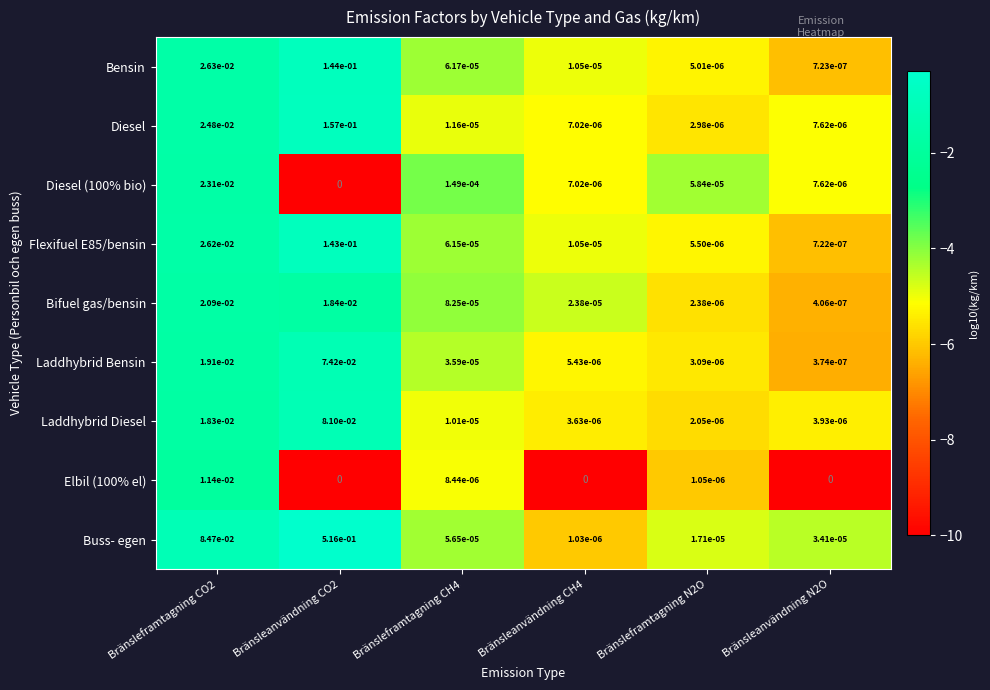

Which series changed the most between Bränsleanvändning CO2 and Bränsleanvändning N2O?

Buss- egen